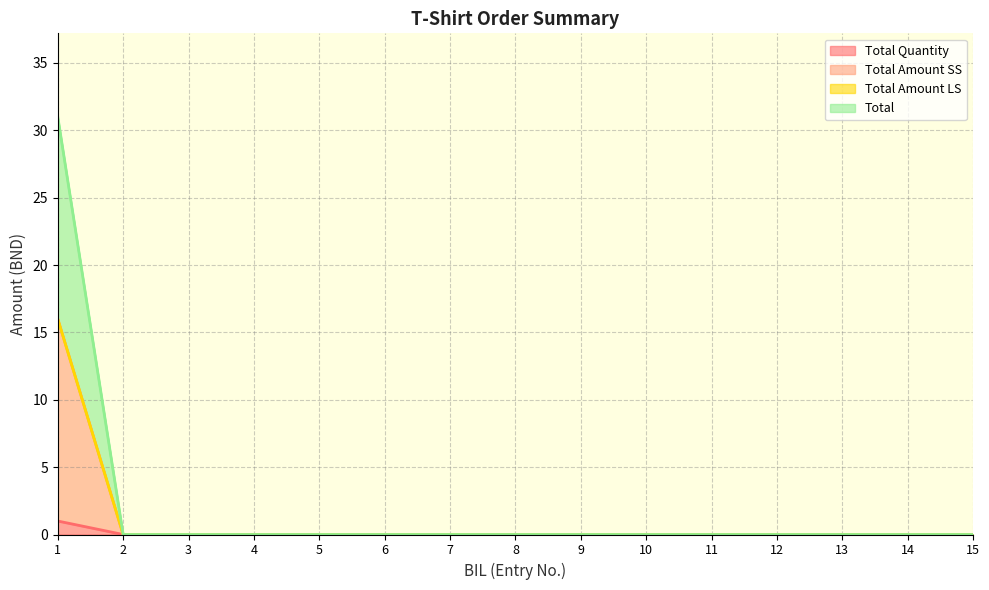

At which label is Total Quantity closest to 8?

1